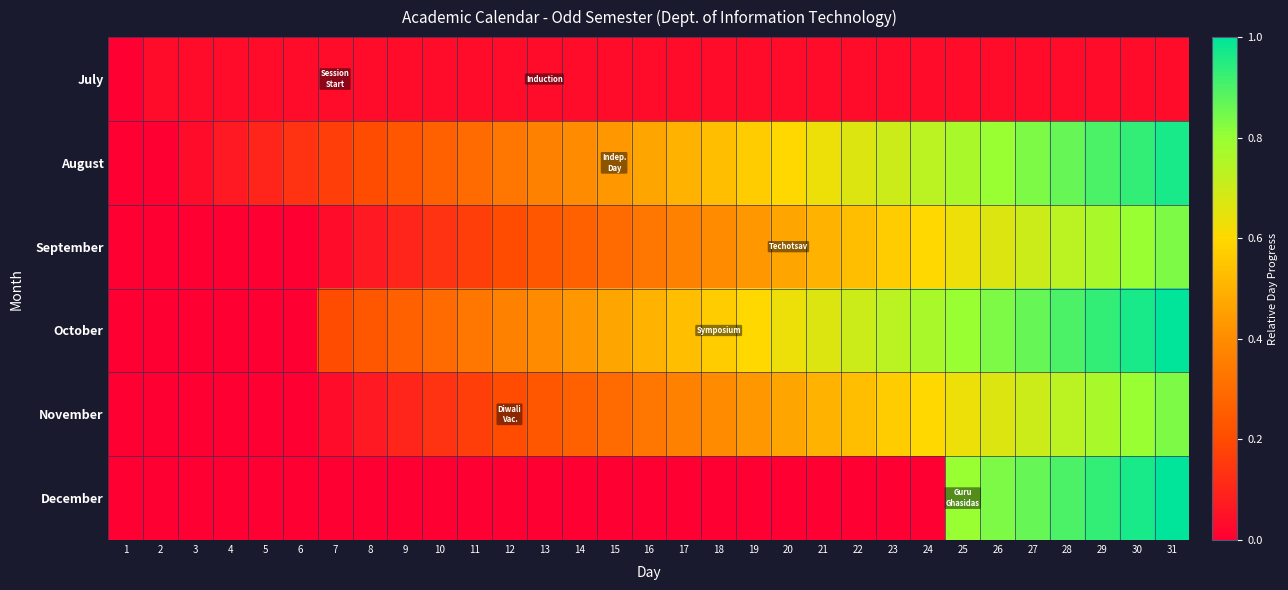

At how many categories does at least one series exceed 0?

30